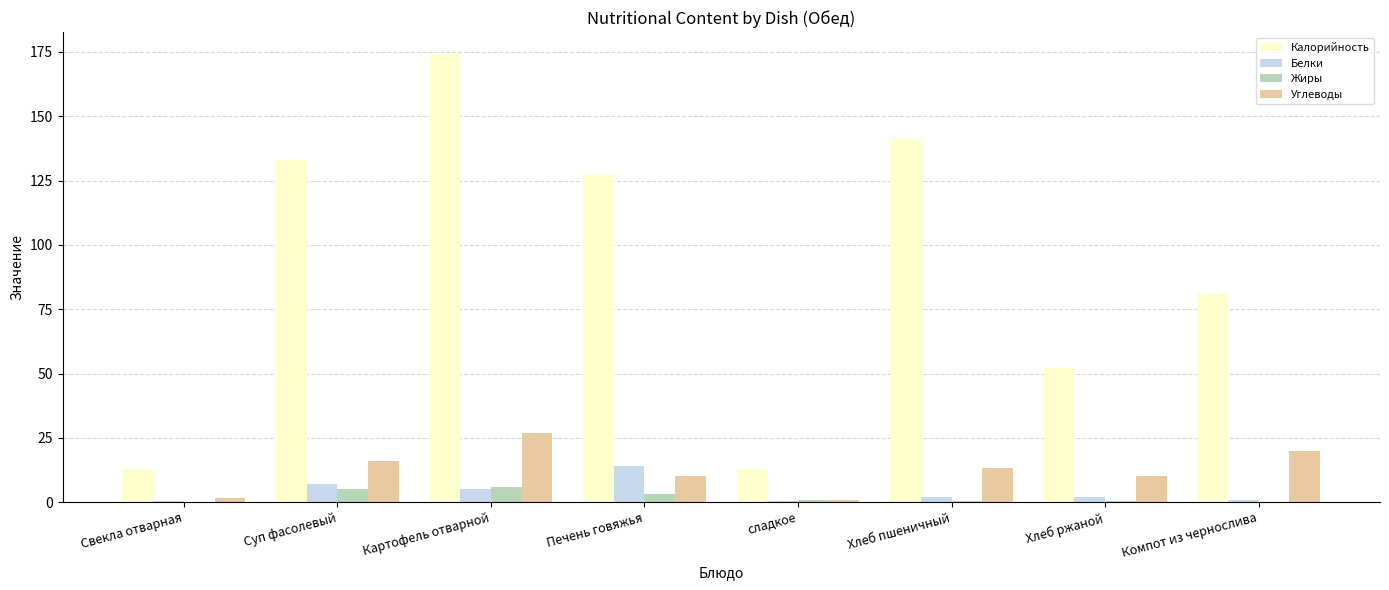

What is the sum of all Жиры values?

15.8